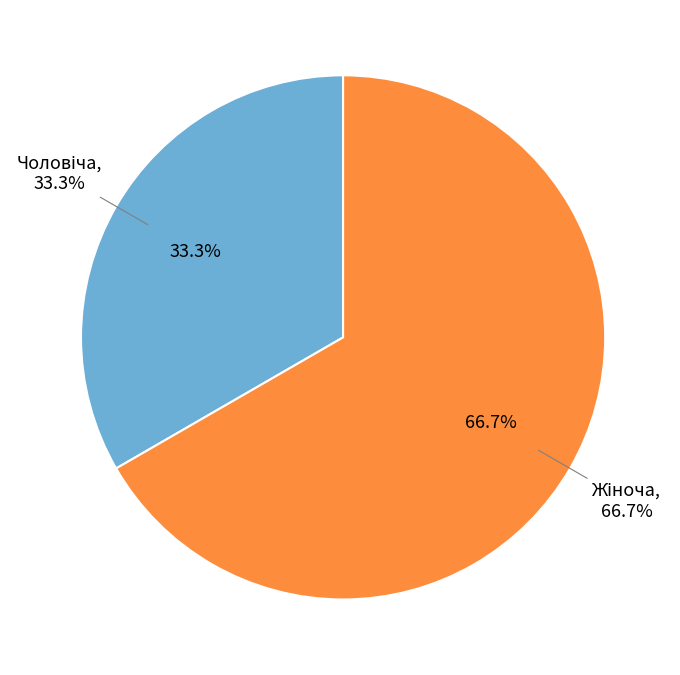

Is there a majority slice in this chart?

Yes